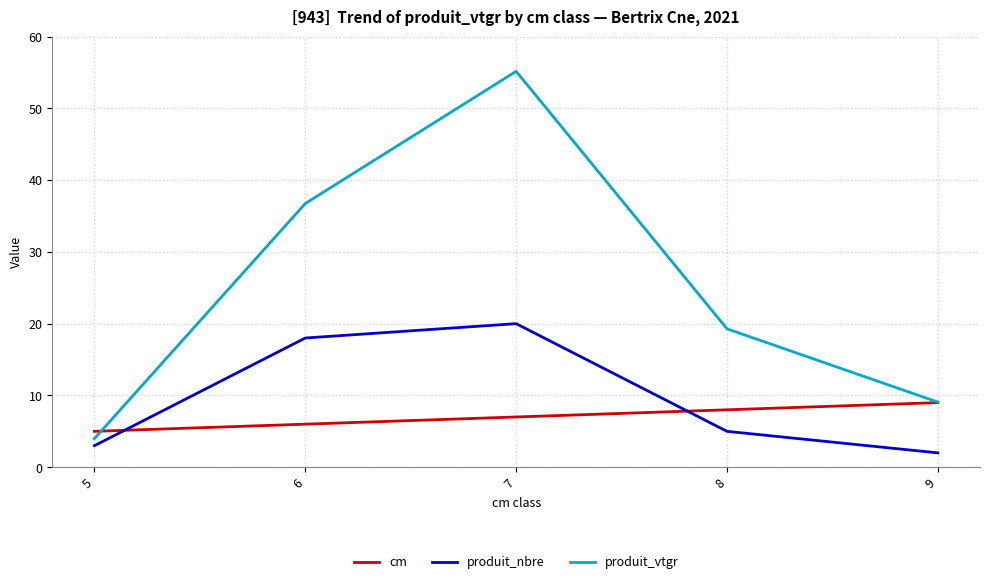

At which label does produit_vtgr reach its peak?

7